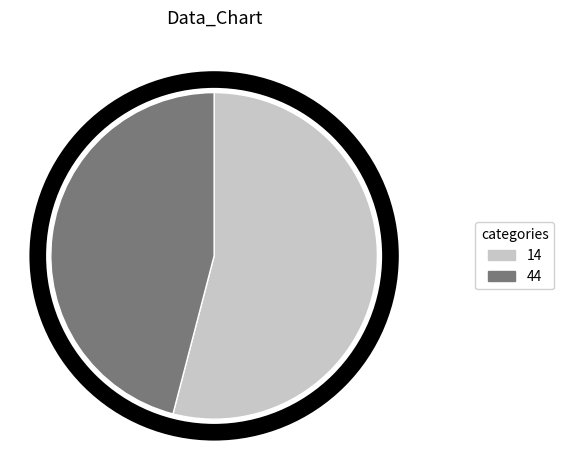

Is 44 the majority of the pie?

No